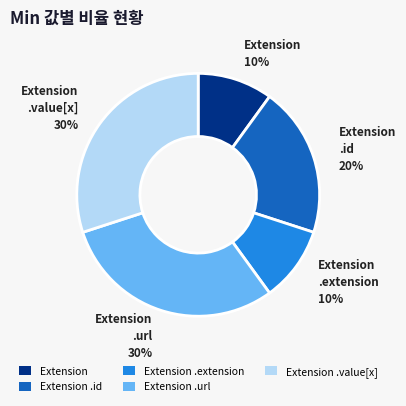

To the nearest percent, what is the difference between the Extension and Extension .id slice percentages?

10%